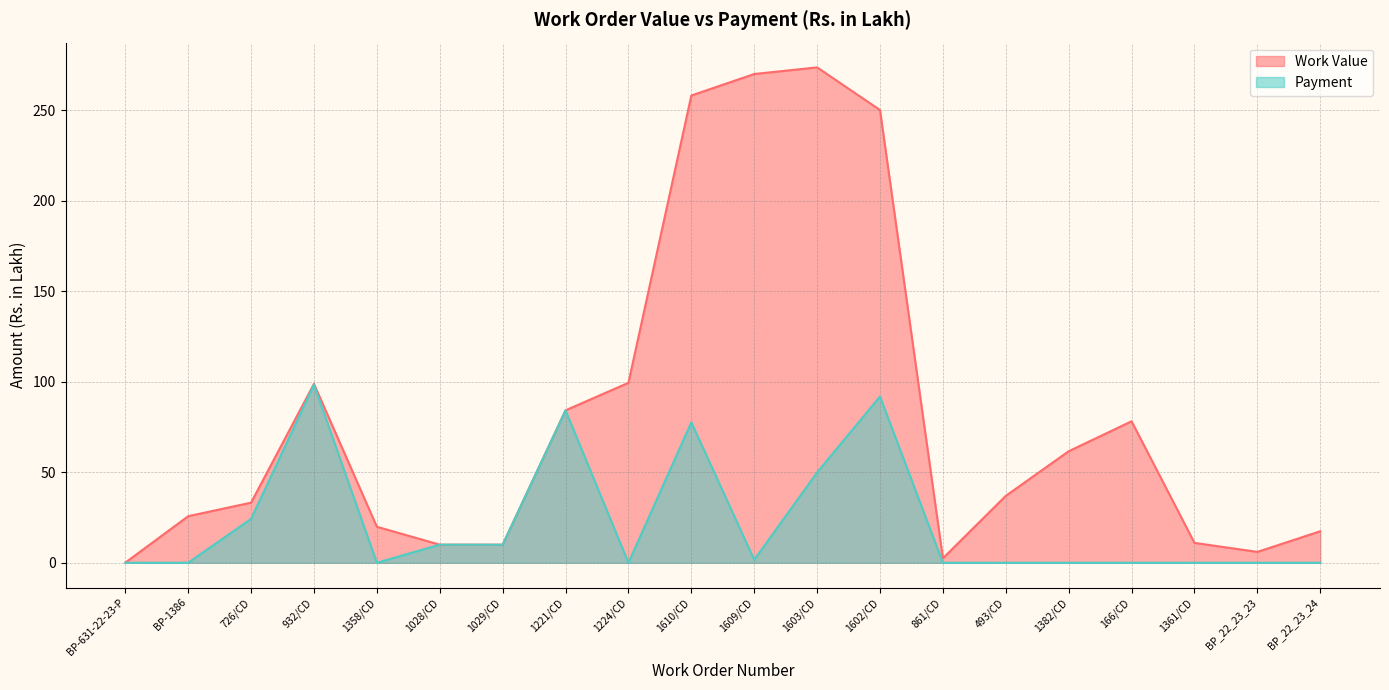

The value of Payment at 493/CD is 39.6. True or false?

False